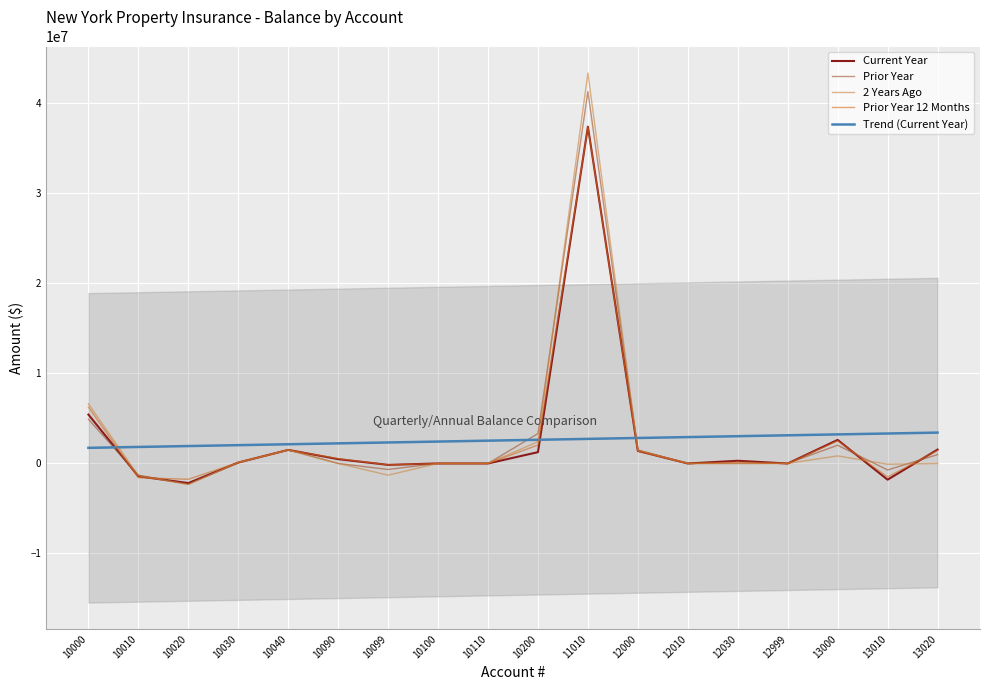

How many interior local valleys does the Prior Year 12 Months series have?

6